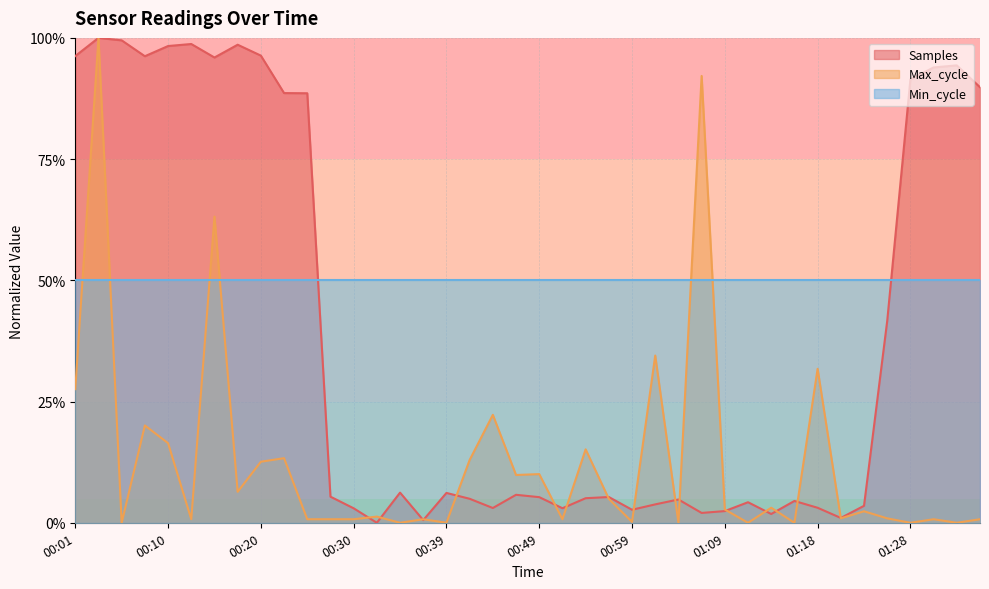

How many distinct data groups are displayed?

3